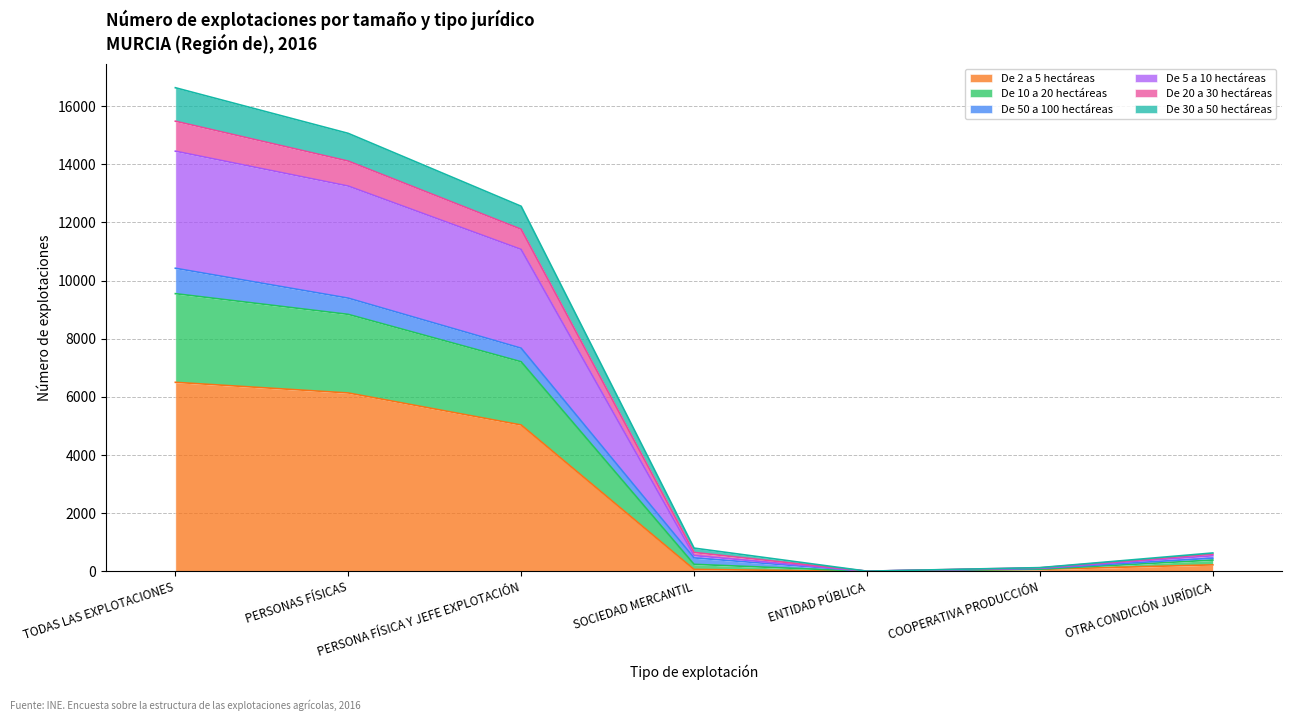

What is the total value across all series at SOCIEDAD MERCANTIL?

801